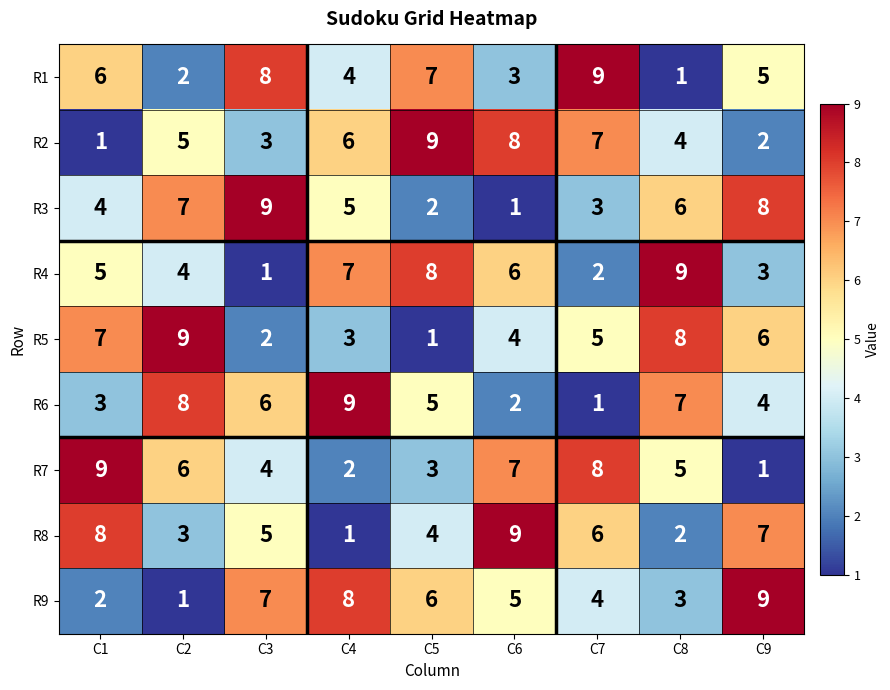

What is the approximate value of R4 at C8?

9